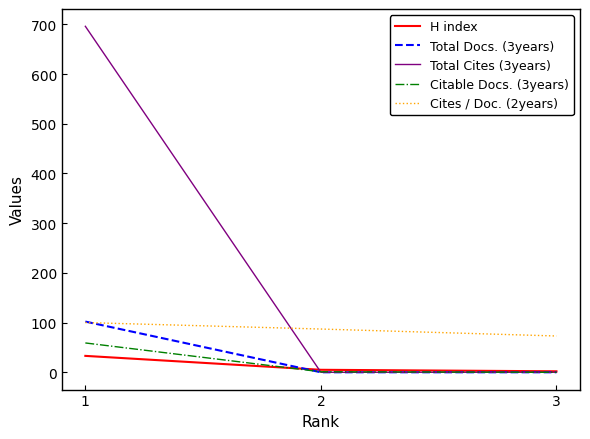

What is the maximum value shown in the chart?

696